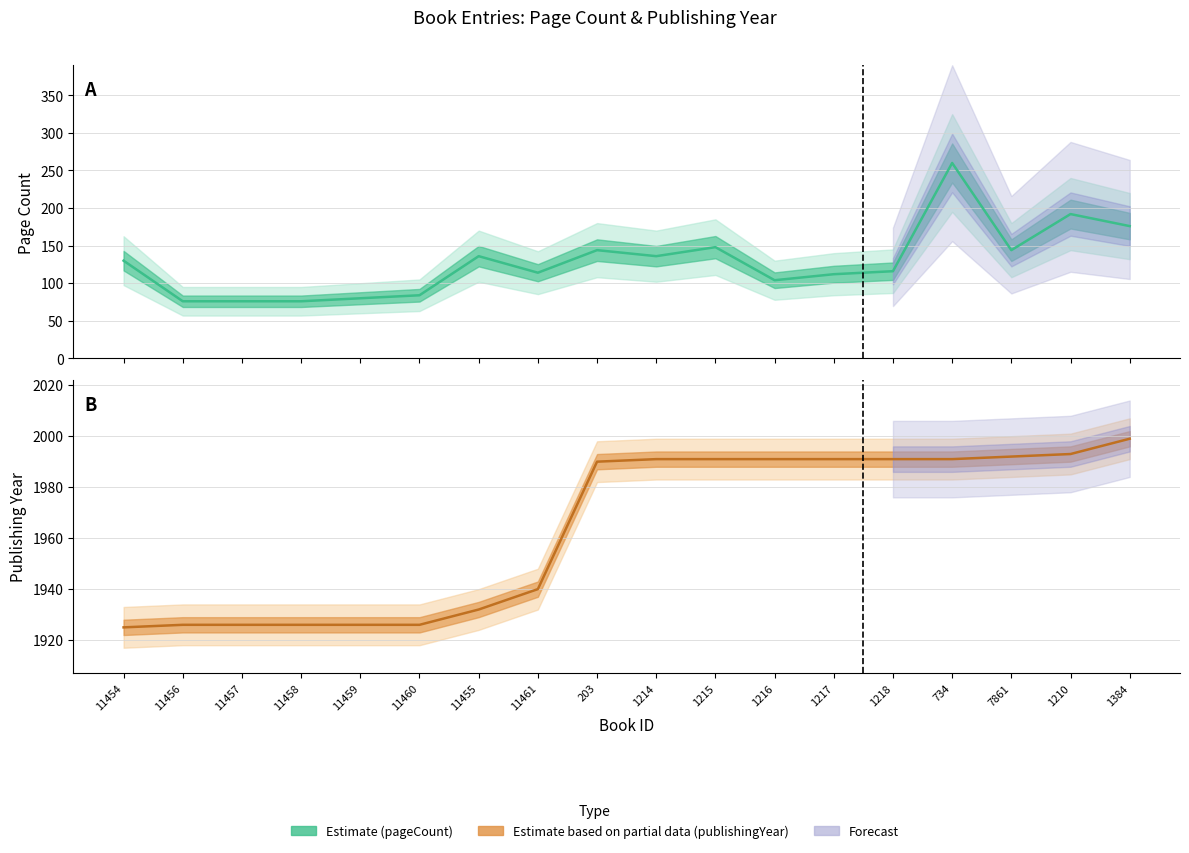

How many values in the pageCount series are below 130?

9